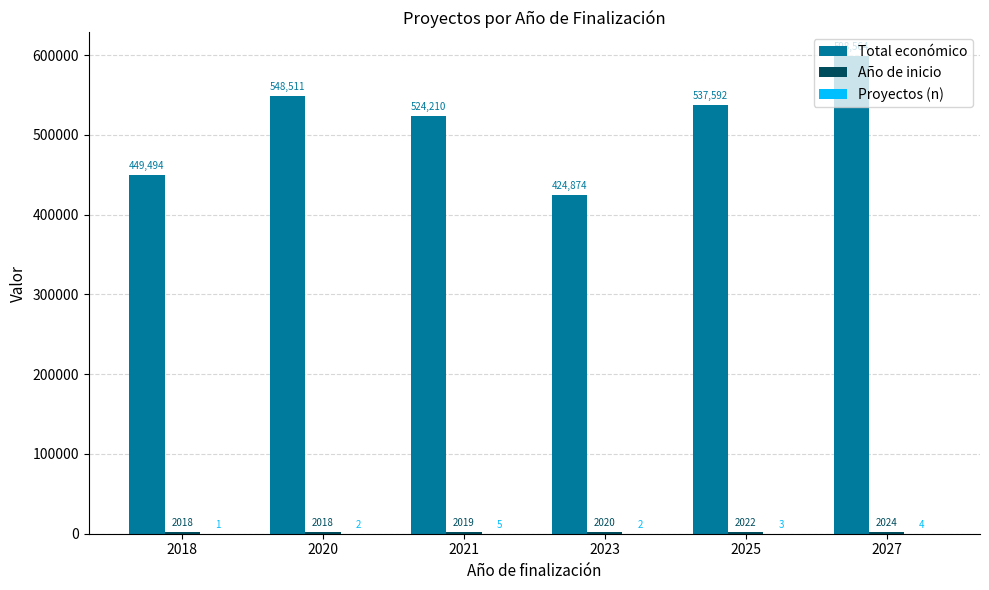

At which category is the sum across all series the highest?

2027